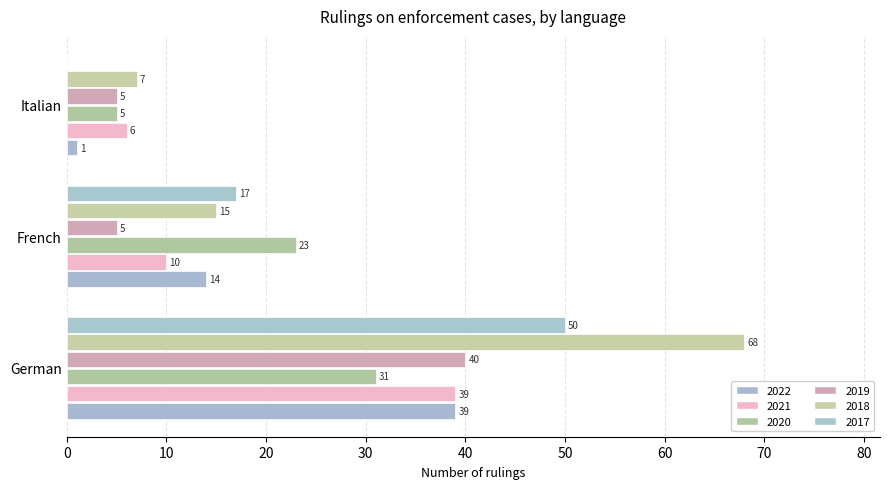

What is the spread (max minus min) of values at Italian?

7